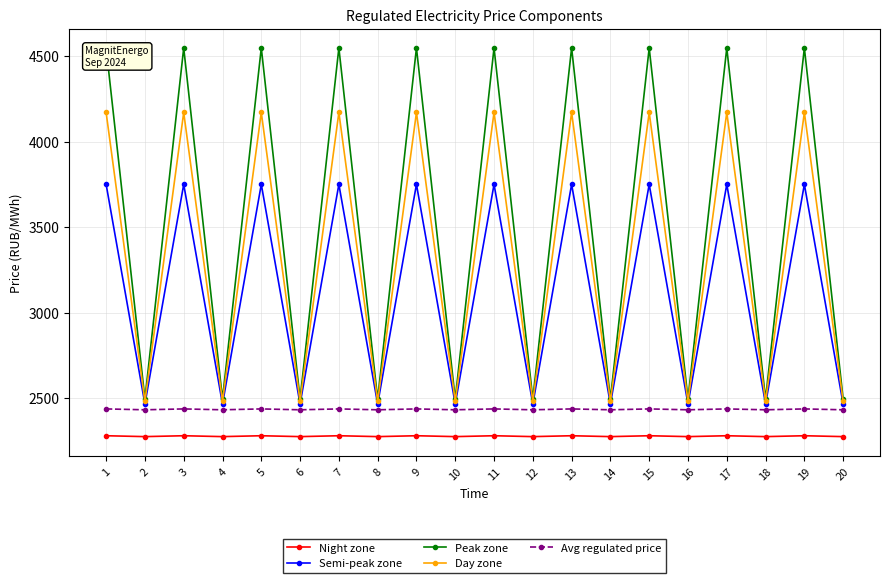

True or false: Day zone has a value of 2481.5 at 12.

True